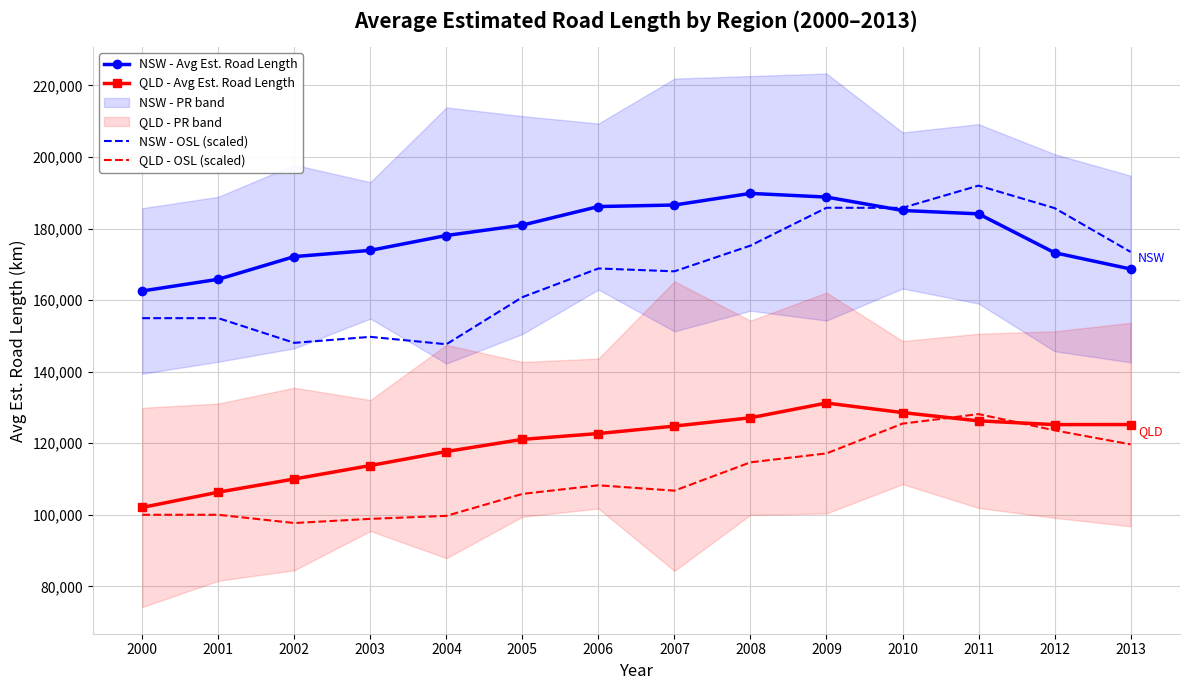

Which series has the largest range (max minus min)?

NSW - OSL (scaled)